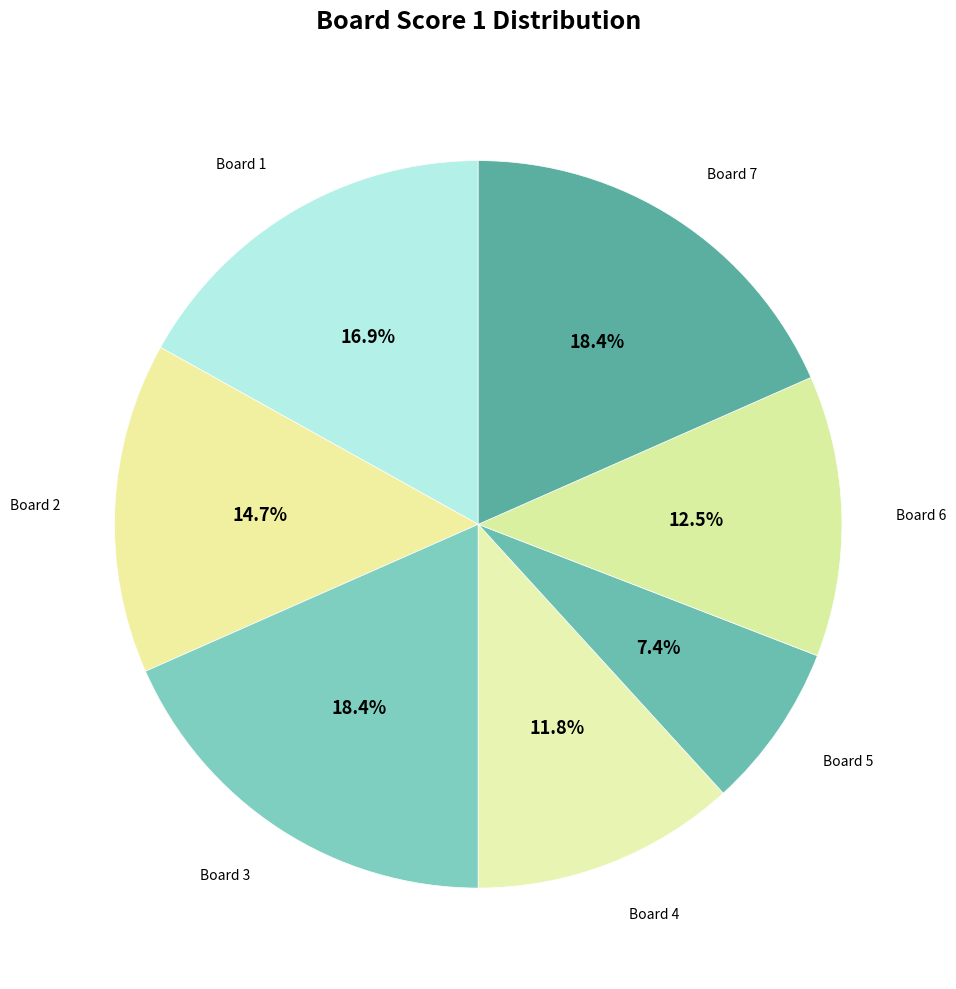

What is the smallest slice in the pie chart?

Board 5